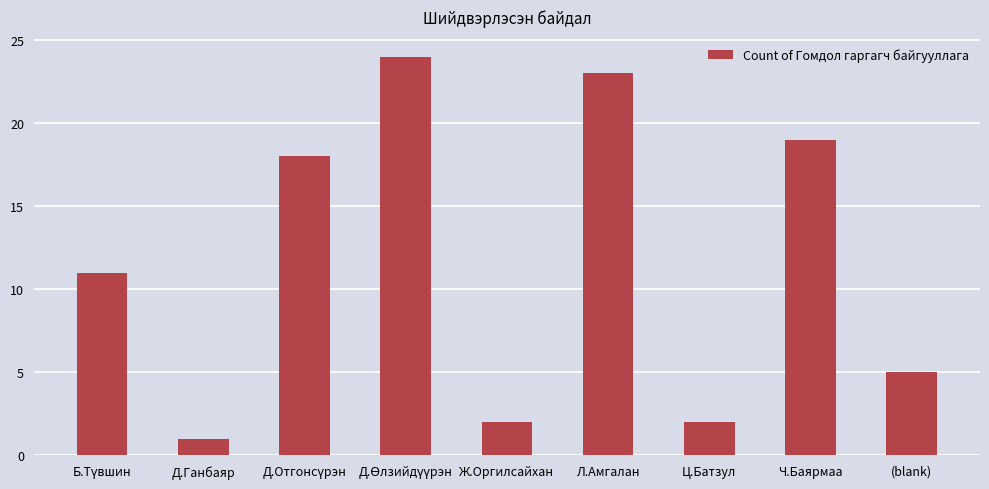

What is the average value?

12